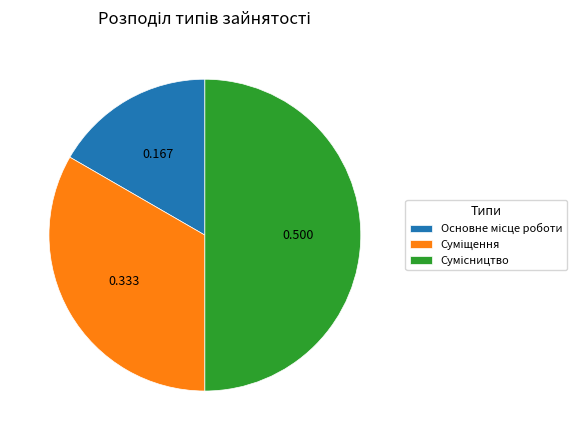

How many segments does this pie chart have?

3